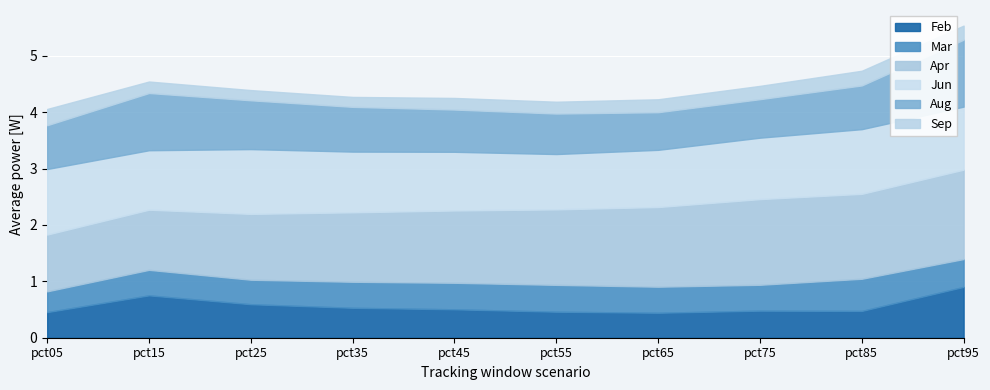

True or false: Jun has more than 1 interior local peaks.

True